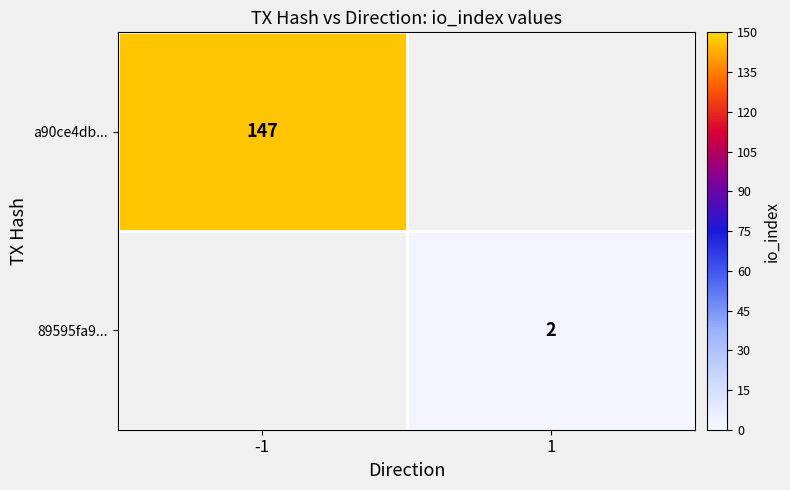

The 89595fa9... series shows 2 at 1. True or false?

True